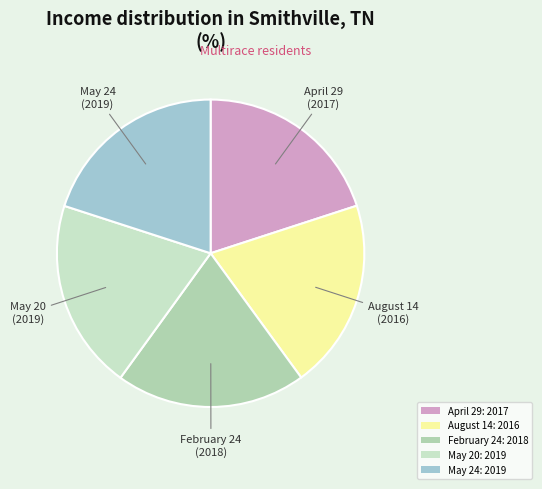

How much of the chart is everything except August 14?

80.0%